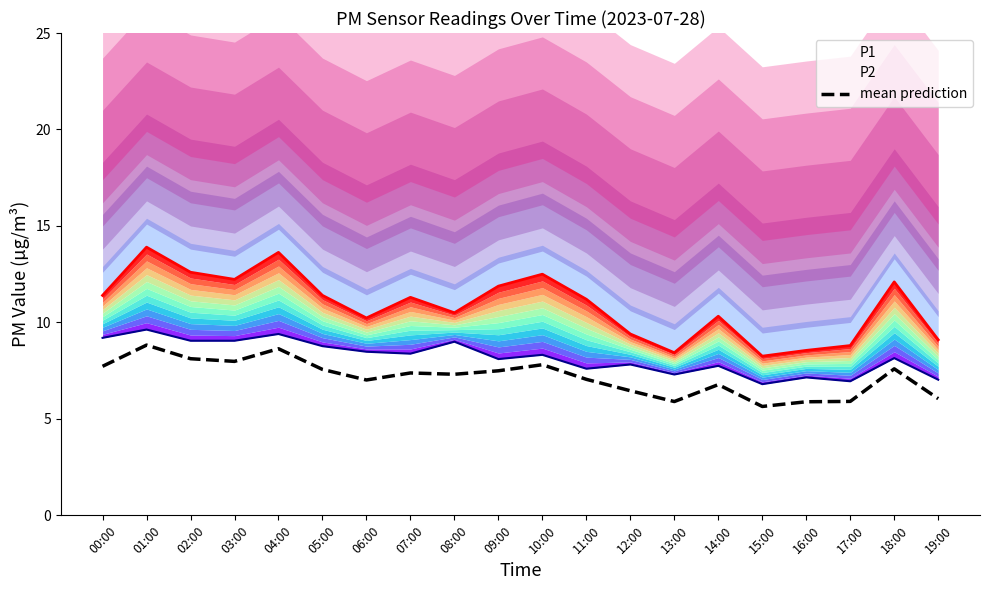

What is the label of the 13th point from the right?

07:00